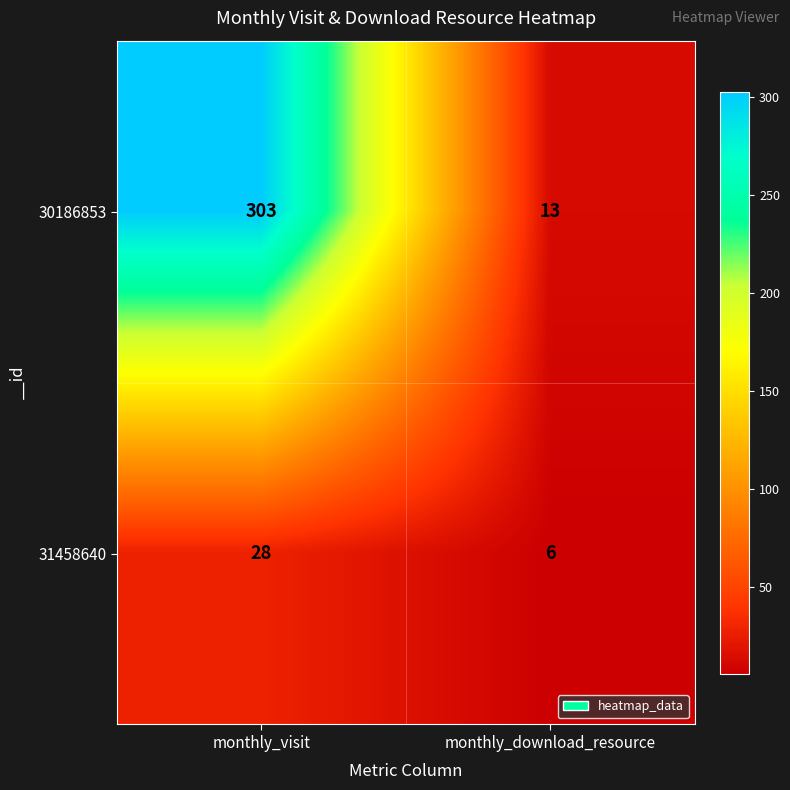

What is the difference between the maximum and minimum values in the 31458640 series?

22